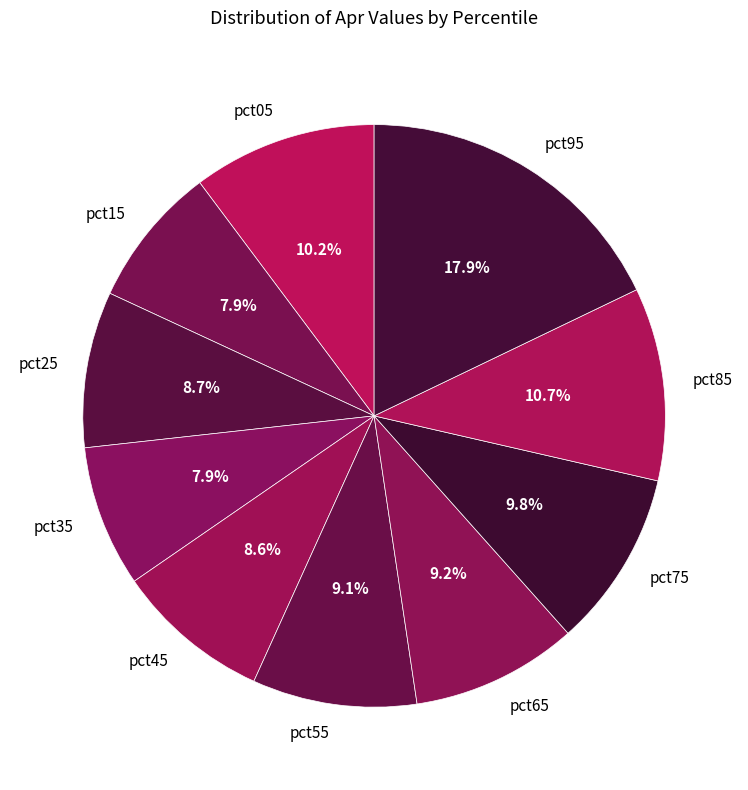

Which category has the biggest portion of the pie?

pct95